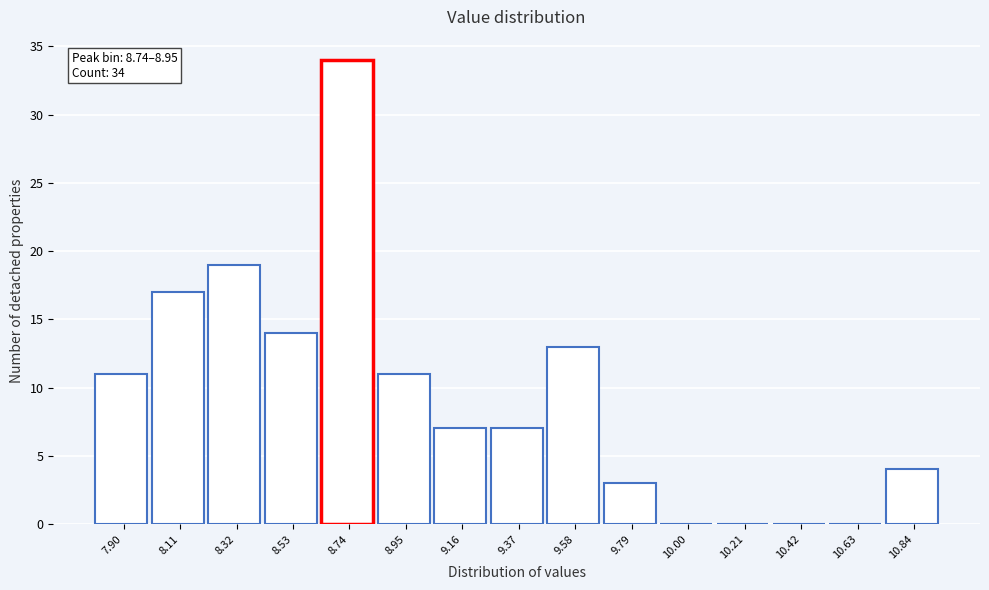

Reading right to left, what are all the values shown in this chart?

10.84=4	10.63=0	10.42=0	10.21=0	10.00=0	9.79=3	9.58=13	9.37=7	9.16=7	8.95=11	8.74=34	8.53=14	8.32=19	8.11=17	7.90=11